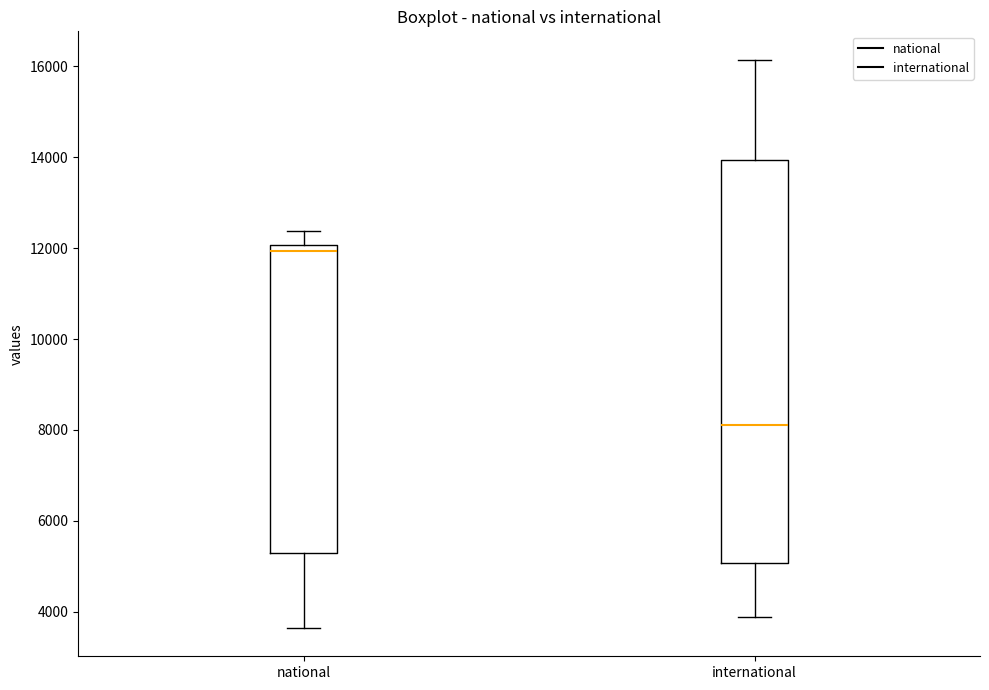

Which box has the lowest median line?

international